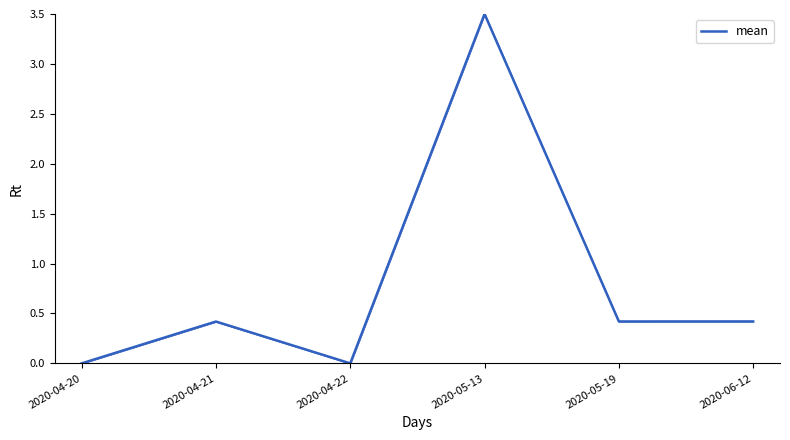

What is the difference between the maximum and second lowest values?

3.5